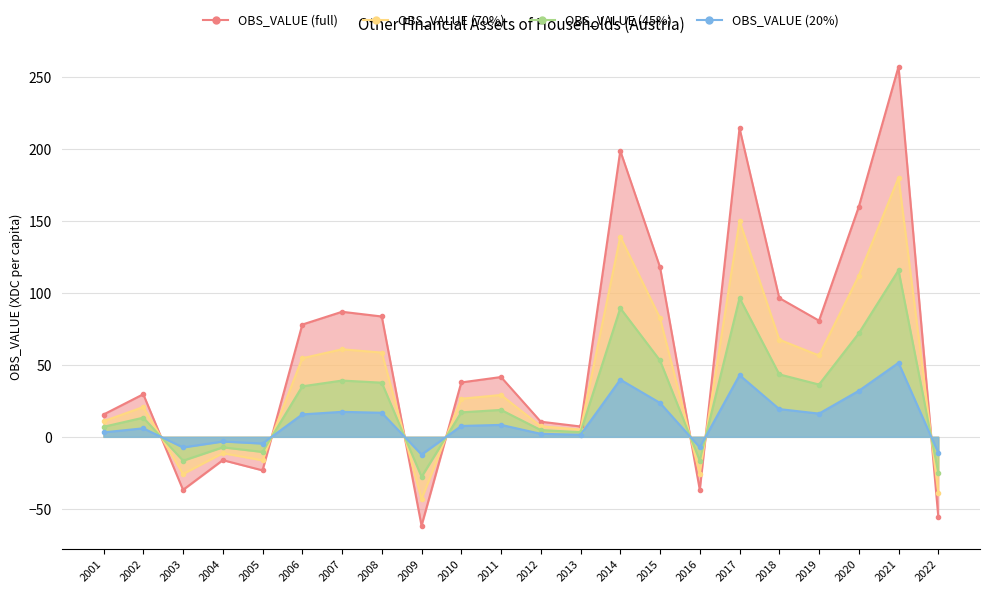

What is the difference between the second highest and minimum values?

276.0